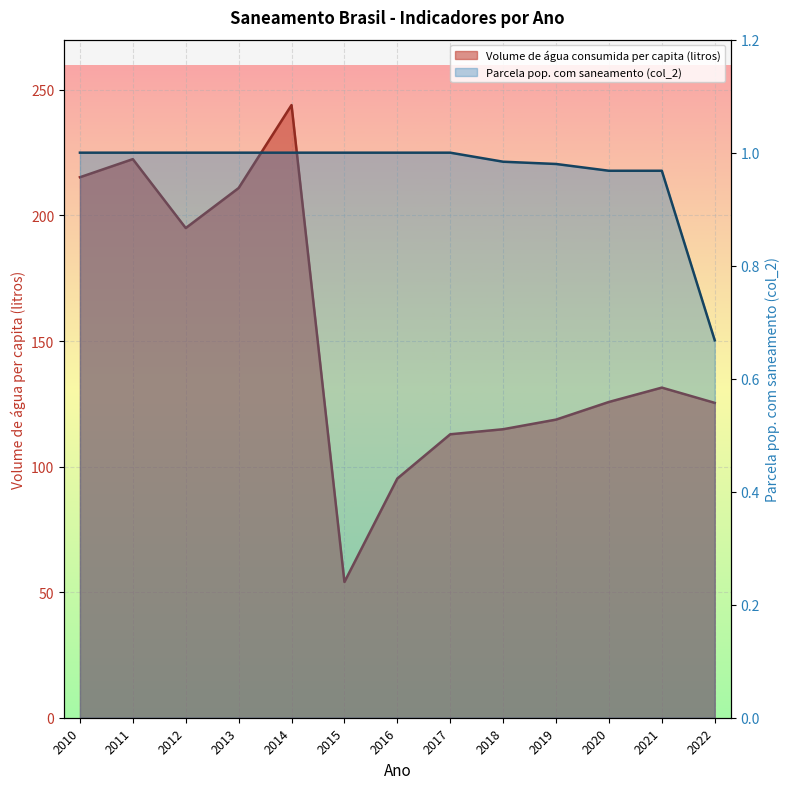

What value does the Volume de água consumida per capita (li...) series have at 2021?

131.4